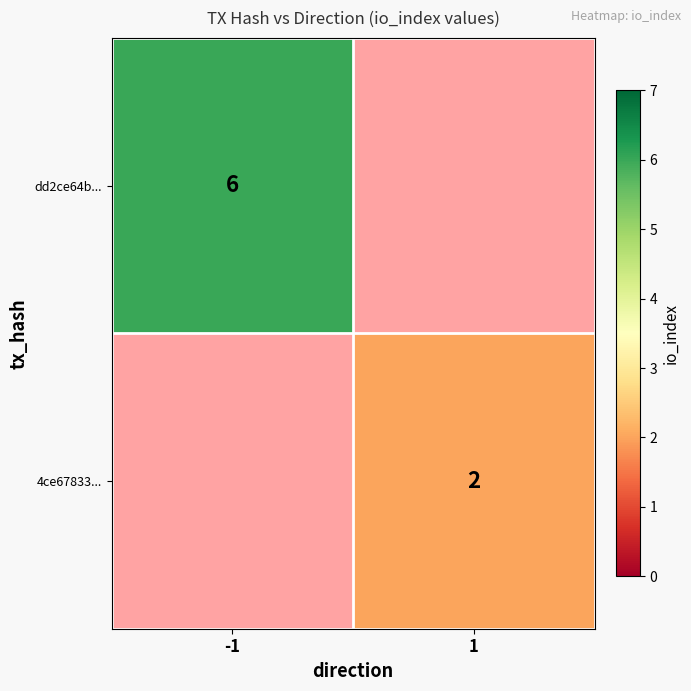

True or false: 4ce67833... has a value of 1 at 1.

False